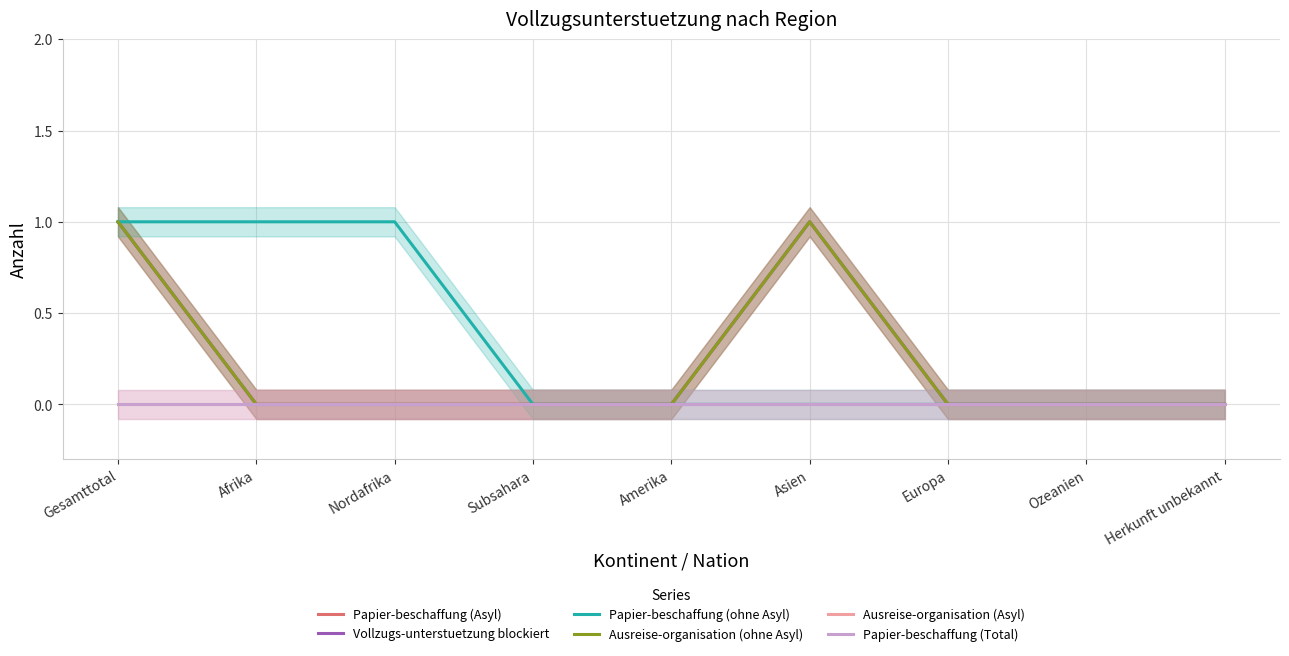

How many lines are shown in the chart?

6